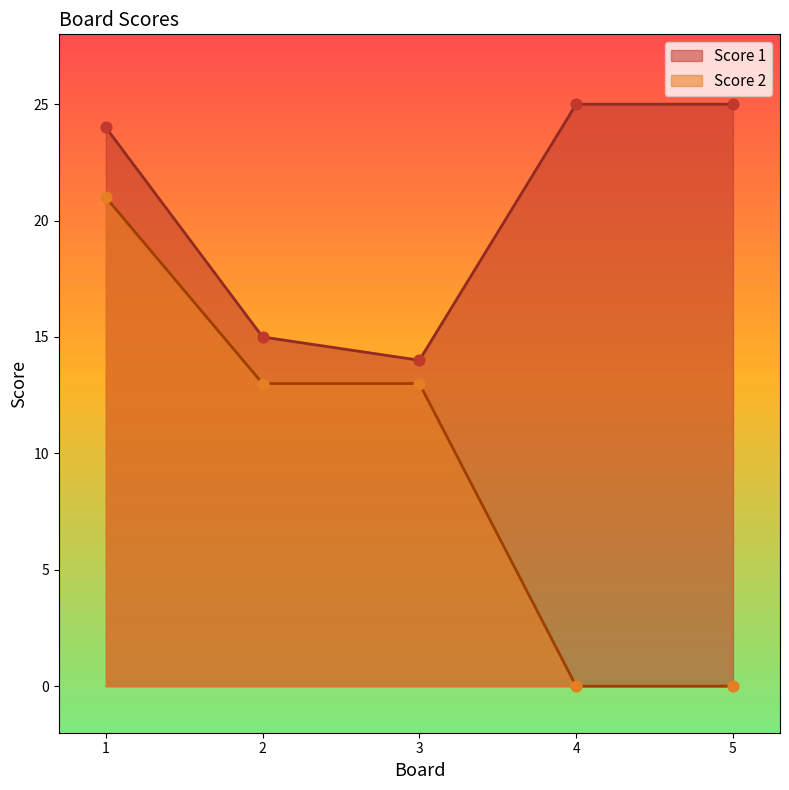

Which series contains the lowest Y value?

Score 2